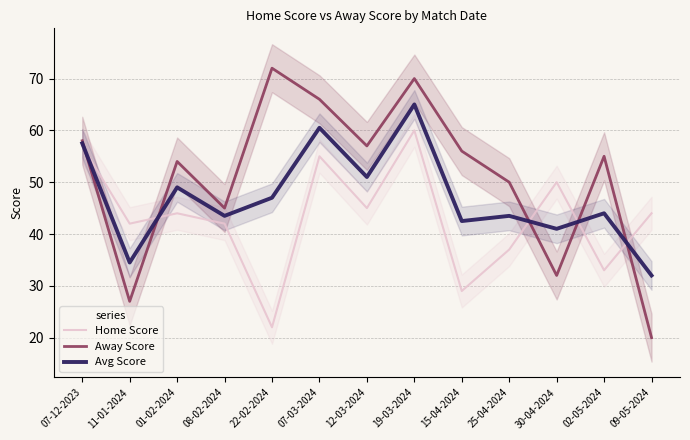

Between which two adjacent categories do Avg Score and Home Score first intersect?

07-12-2023 and 11-01-2024